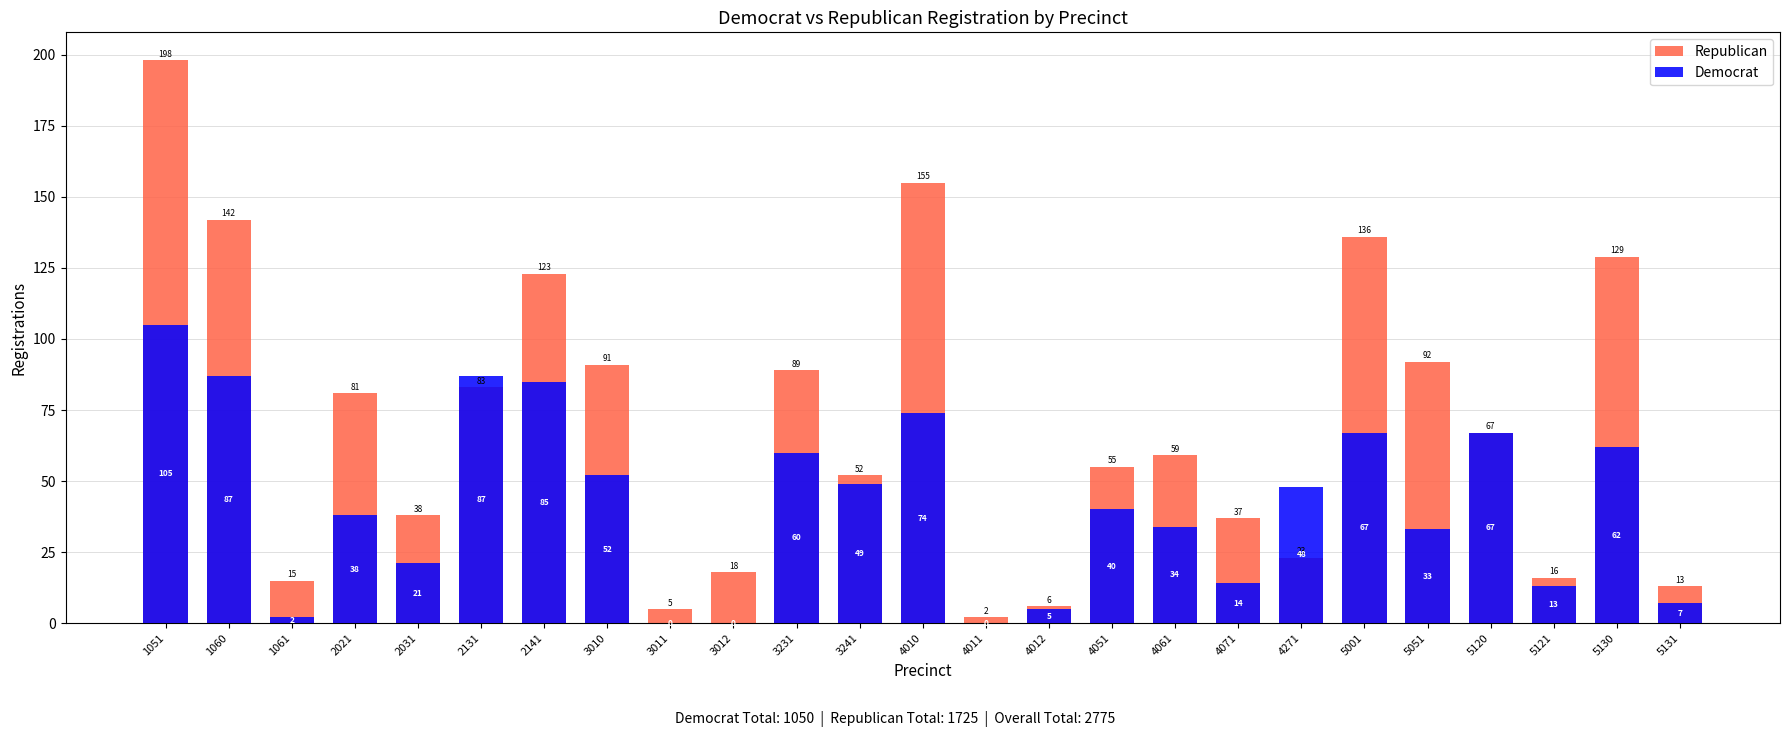

How many values in the Republican series exceed 59?

12